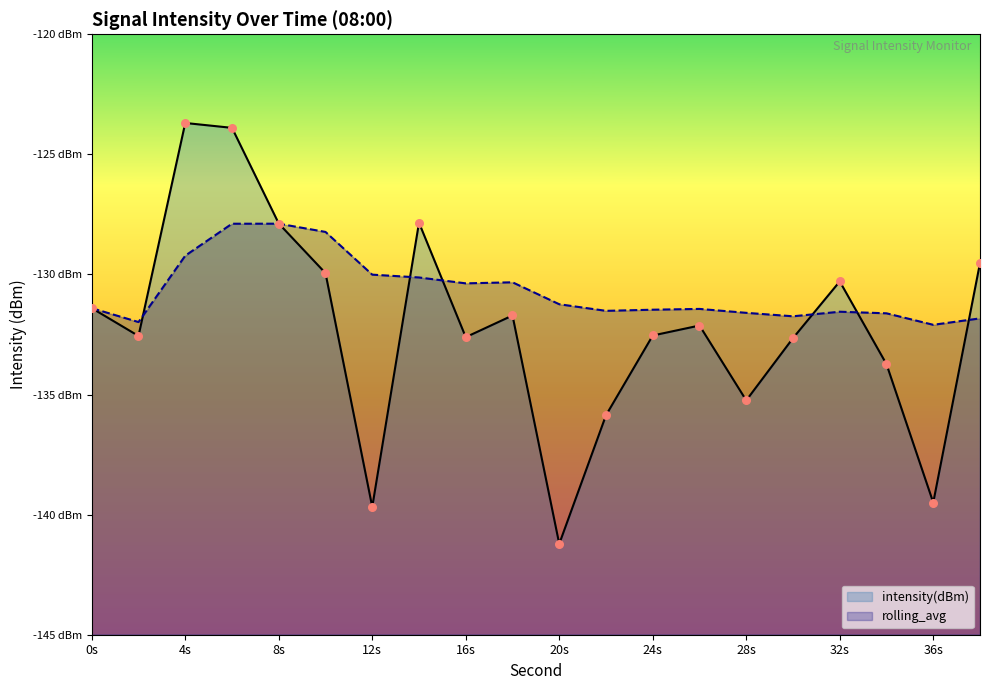

Which series reaches the minimum Y coordinate?

intensity(dBm)